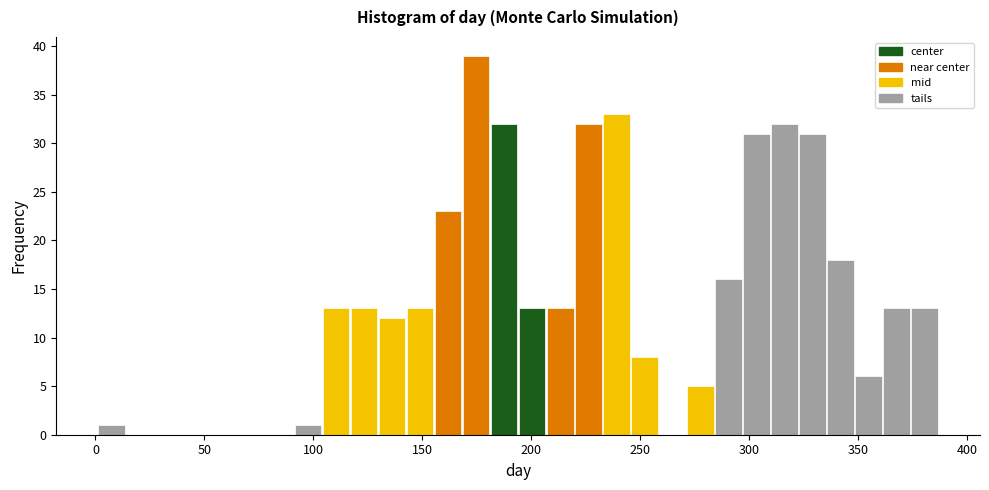

Around what value on the x-axis is the tallest bar? Give the approximate position of its centre, as read against the axis.

175